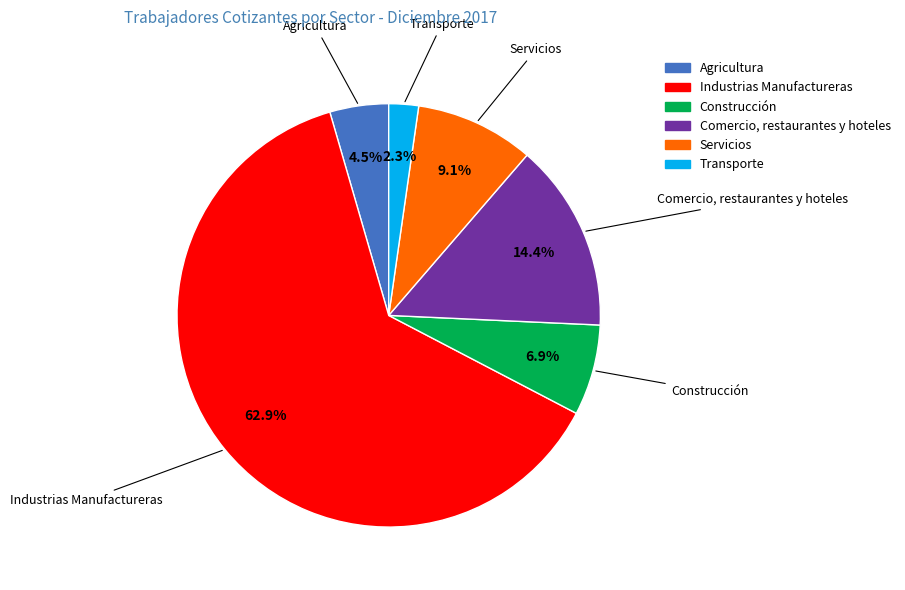

What percentage is the Industrias Manufactureras slice, to the nearest percent?

63%